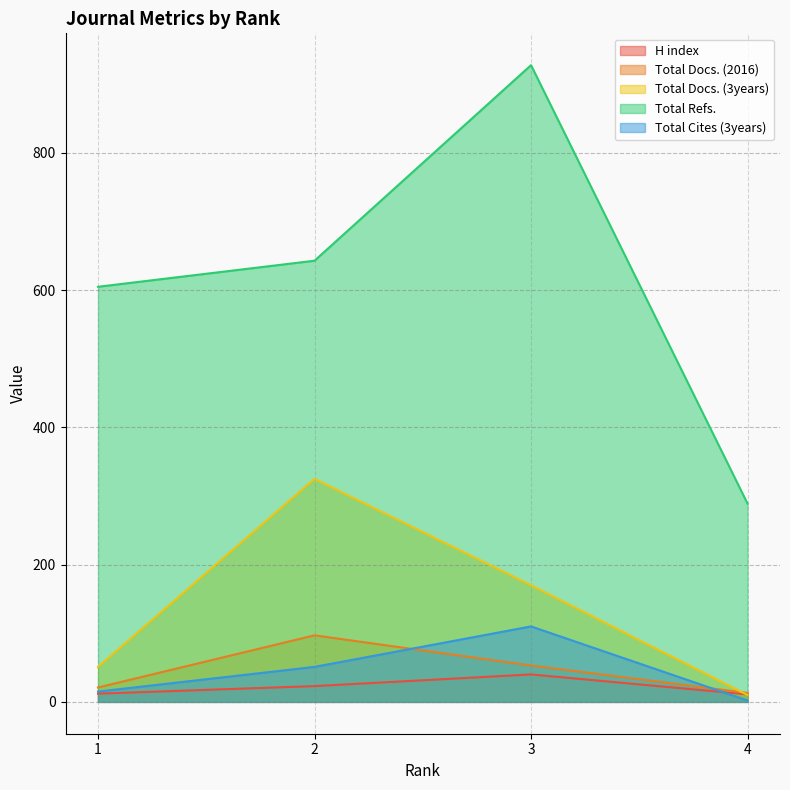

Where is the first local maximum for Total Docs. (3years)?

2